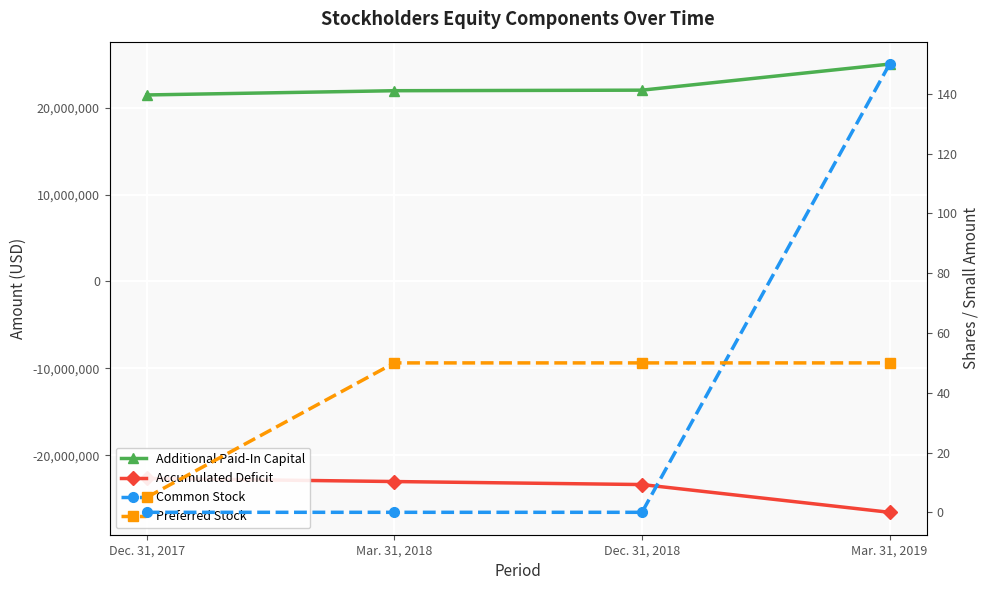

Between Dec. 31, 2018 and Mar. 31, 2019, which series saw the biggest shift?

Accumulated Deficit